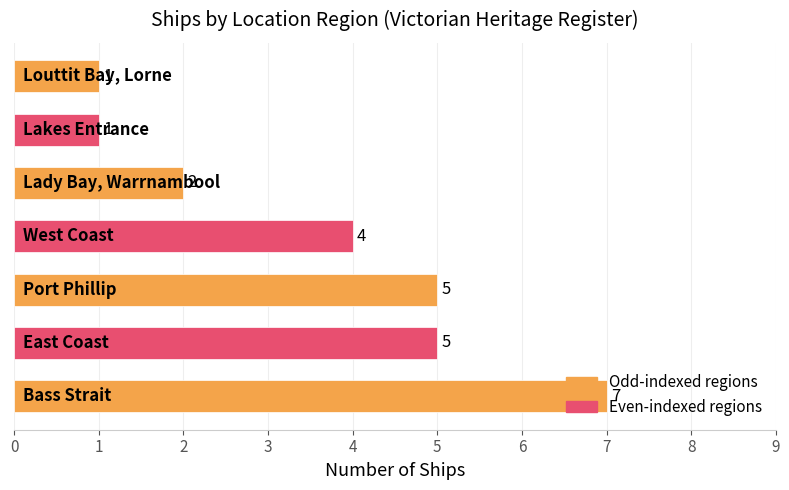

How many values are between 1 and 5?

6